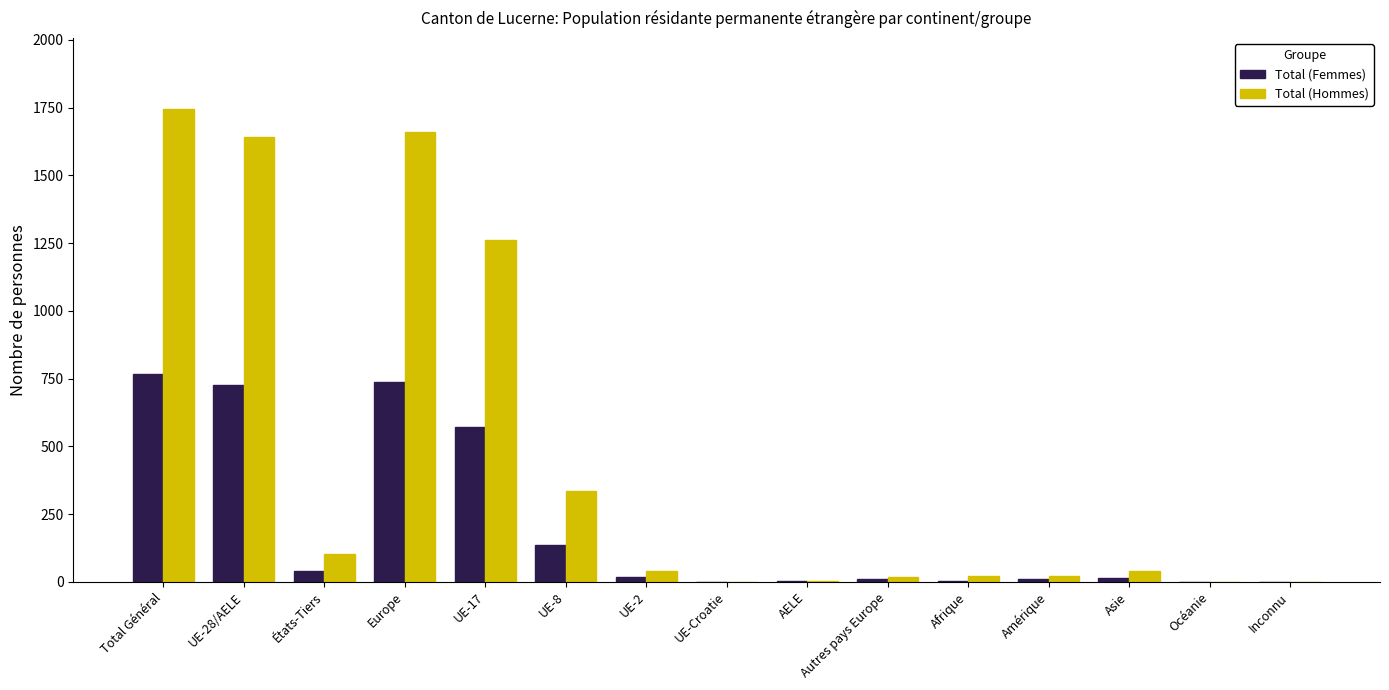

Is it true that Total (Femmes) equals 0 at UE-Croatie?

True